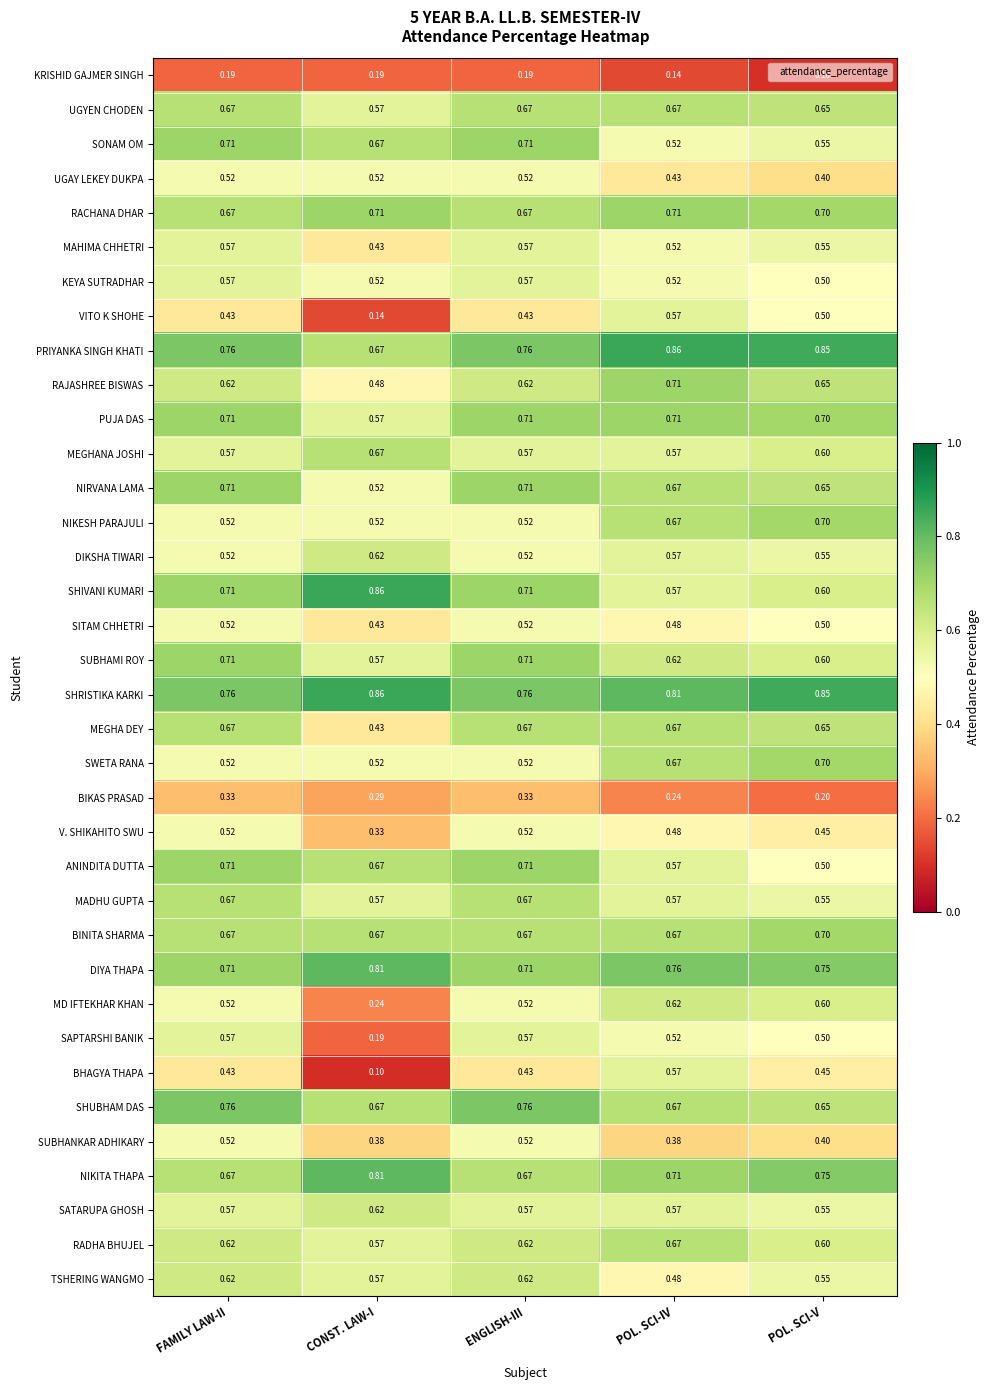

Which series changed the most between CONST. LAW-I and POL. SCI-IV?

BHAGYA THAPA